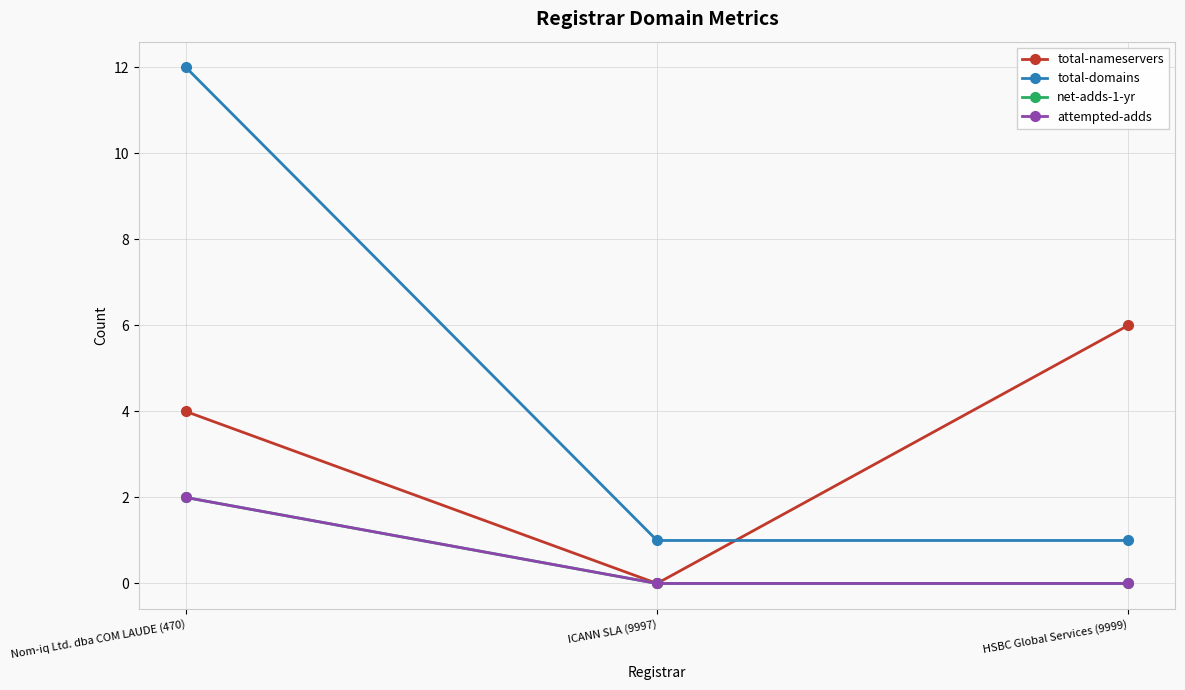

Between ICANN SLA (9997) and HSBC Global Services (9999), which series saw the biggest shift?

total-nameservers